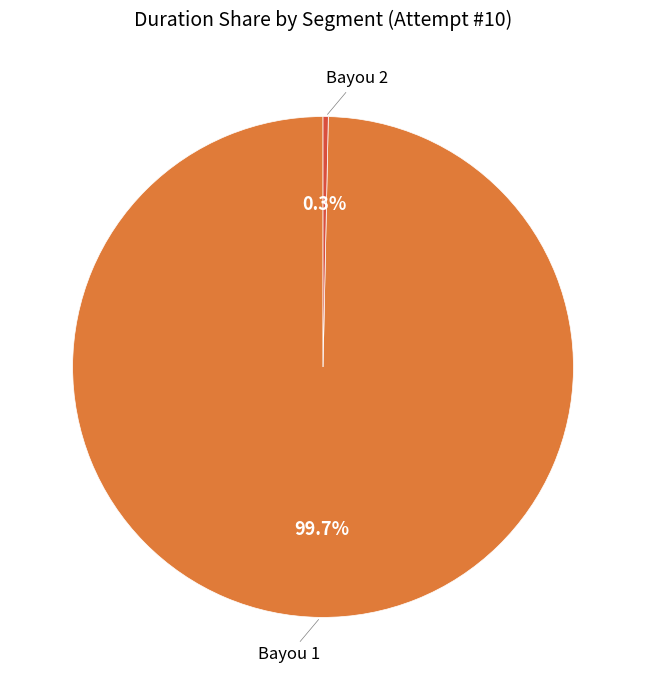

Is there any slice that represents more than half of the pie?

Yes